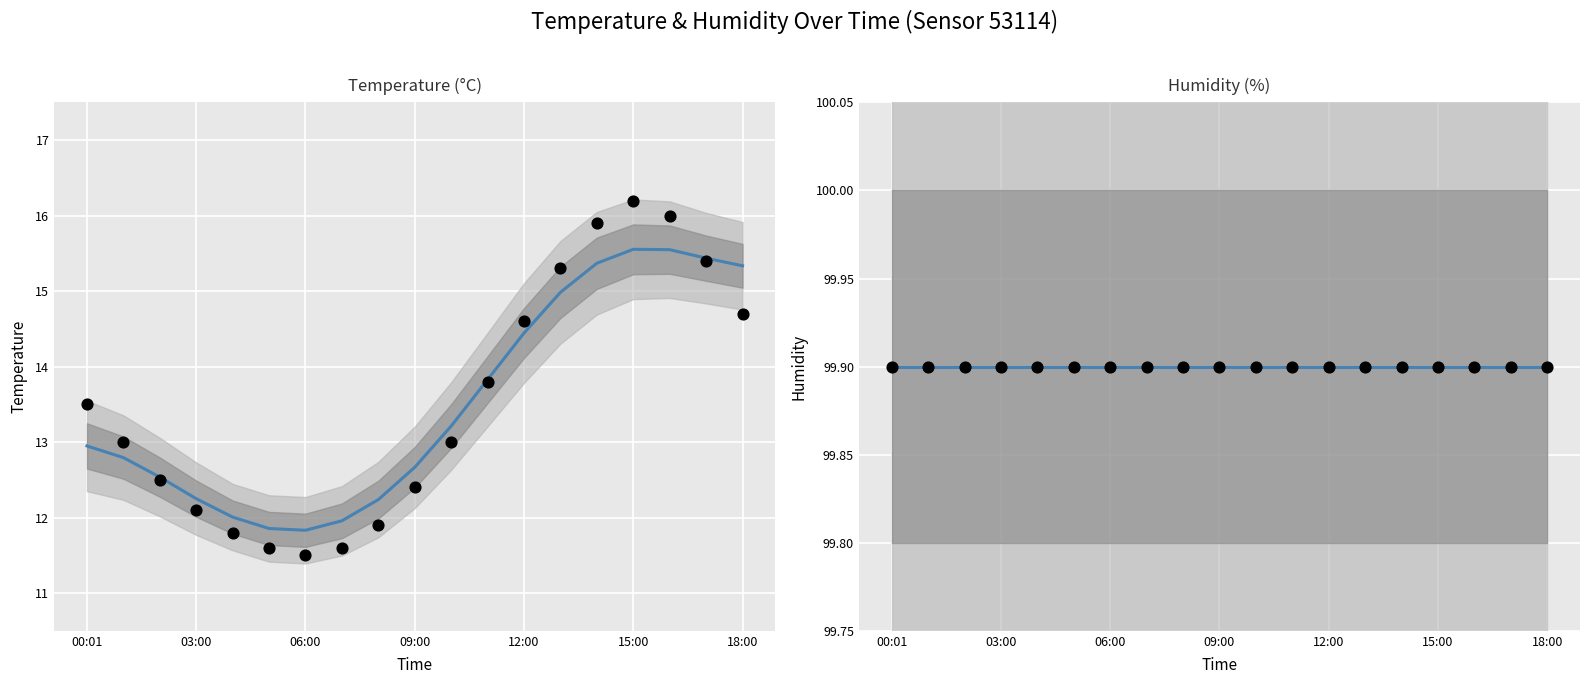

Which series has the largest total across all categories?

humidity (smooth)